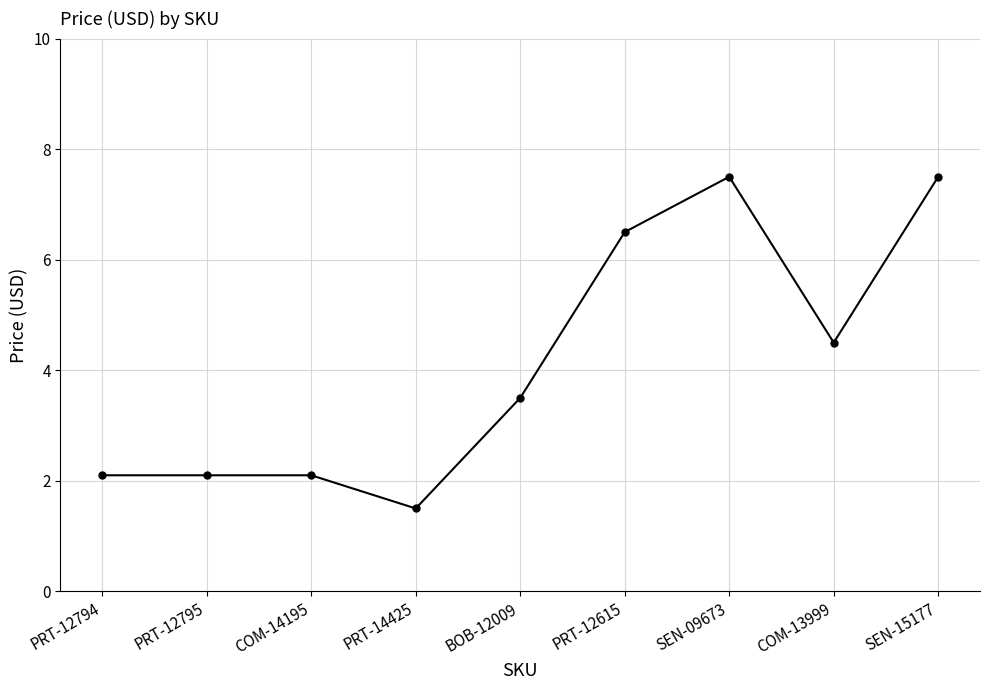

True or false: the data shows 2.1 at PRT-12794.

True